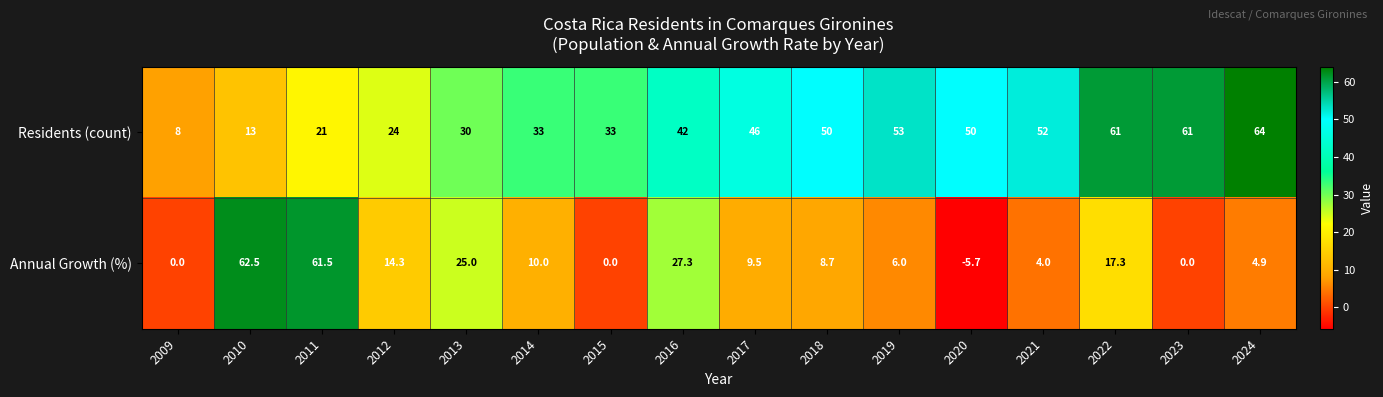

The value of Residents (count) at 2012 is 24.0. True or false?

True